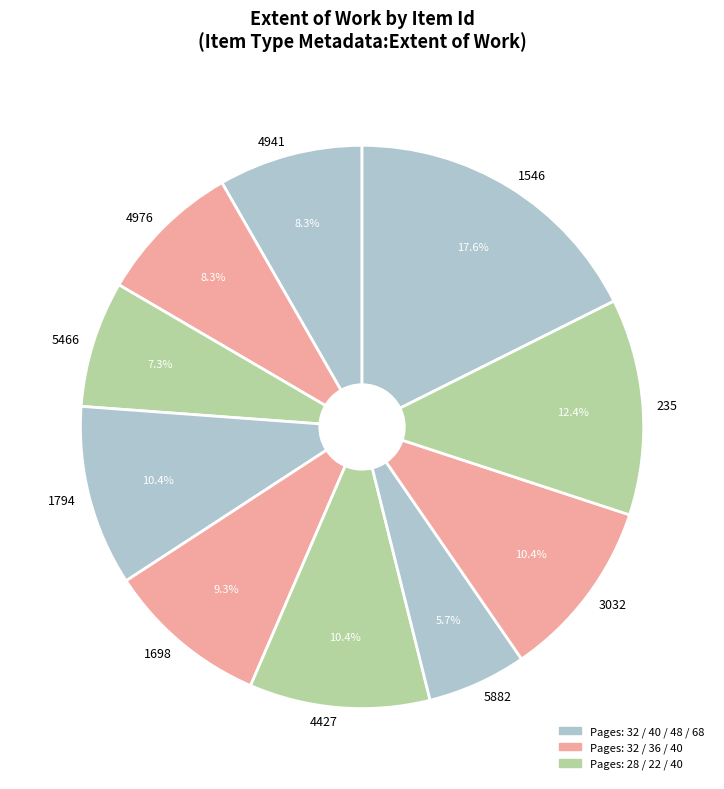

Is 1794 the majority of the pie?

No